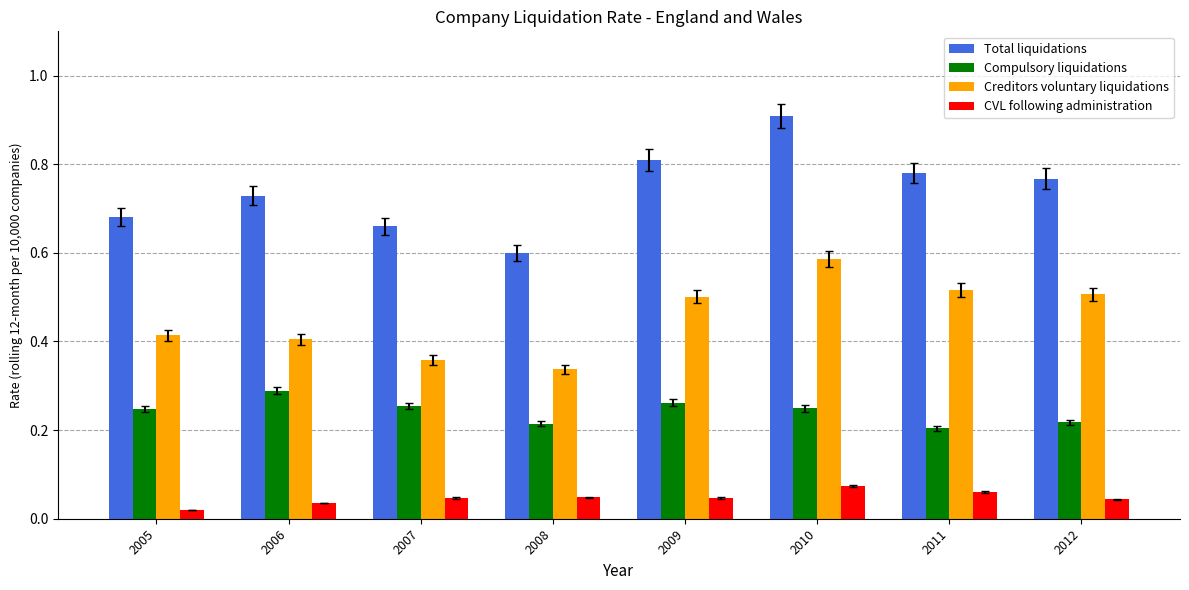

What is the sum of all Compulsory liquidations values?

1.9